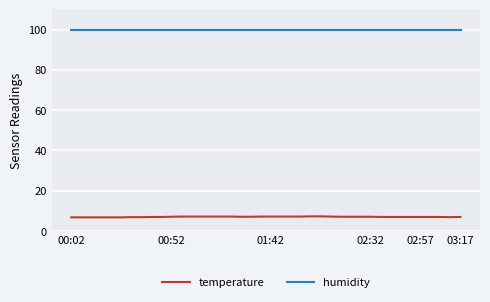

What is the minimum value for humidity?

99.9